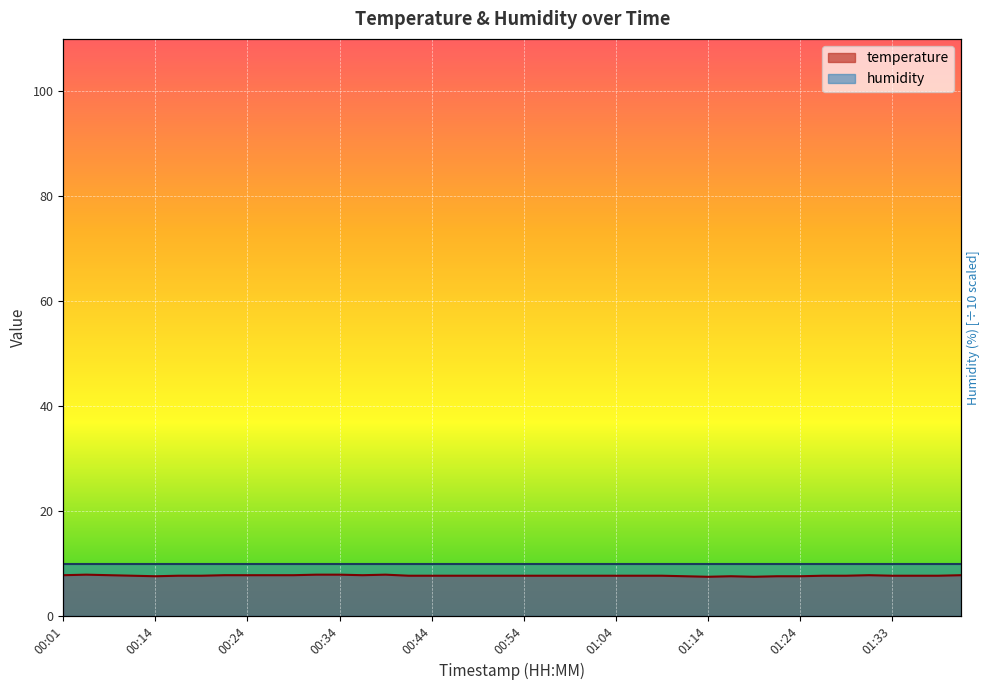

Where is the data nearest to the value 7?

01:14